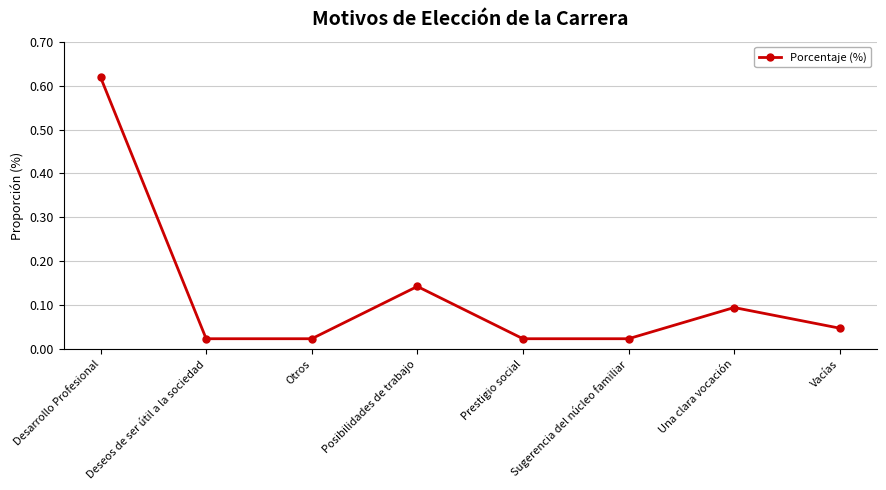

What is the sum of all values?

1.0